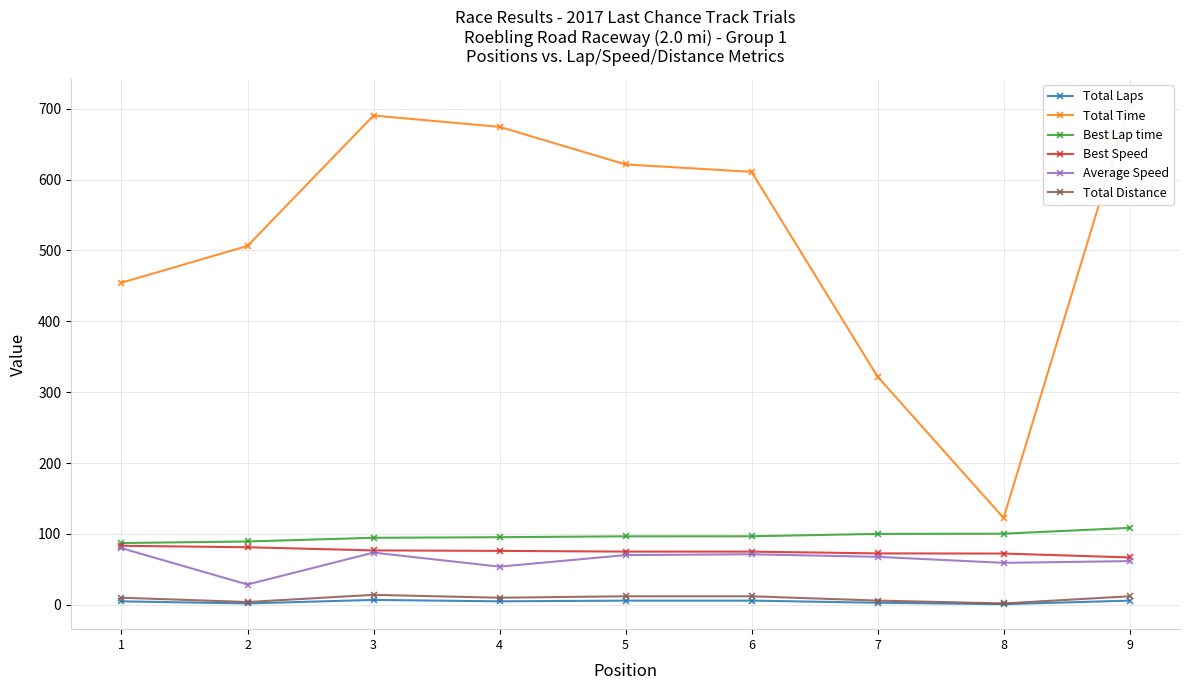

What is the maximum value for Best Speed?

83.4